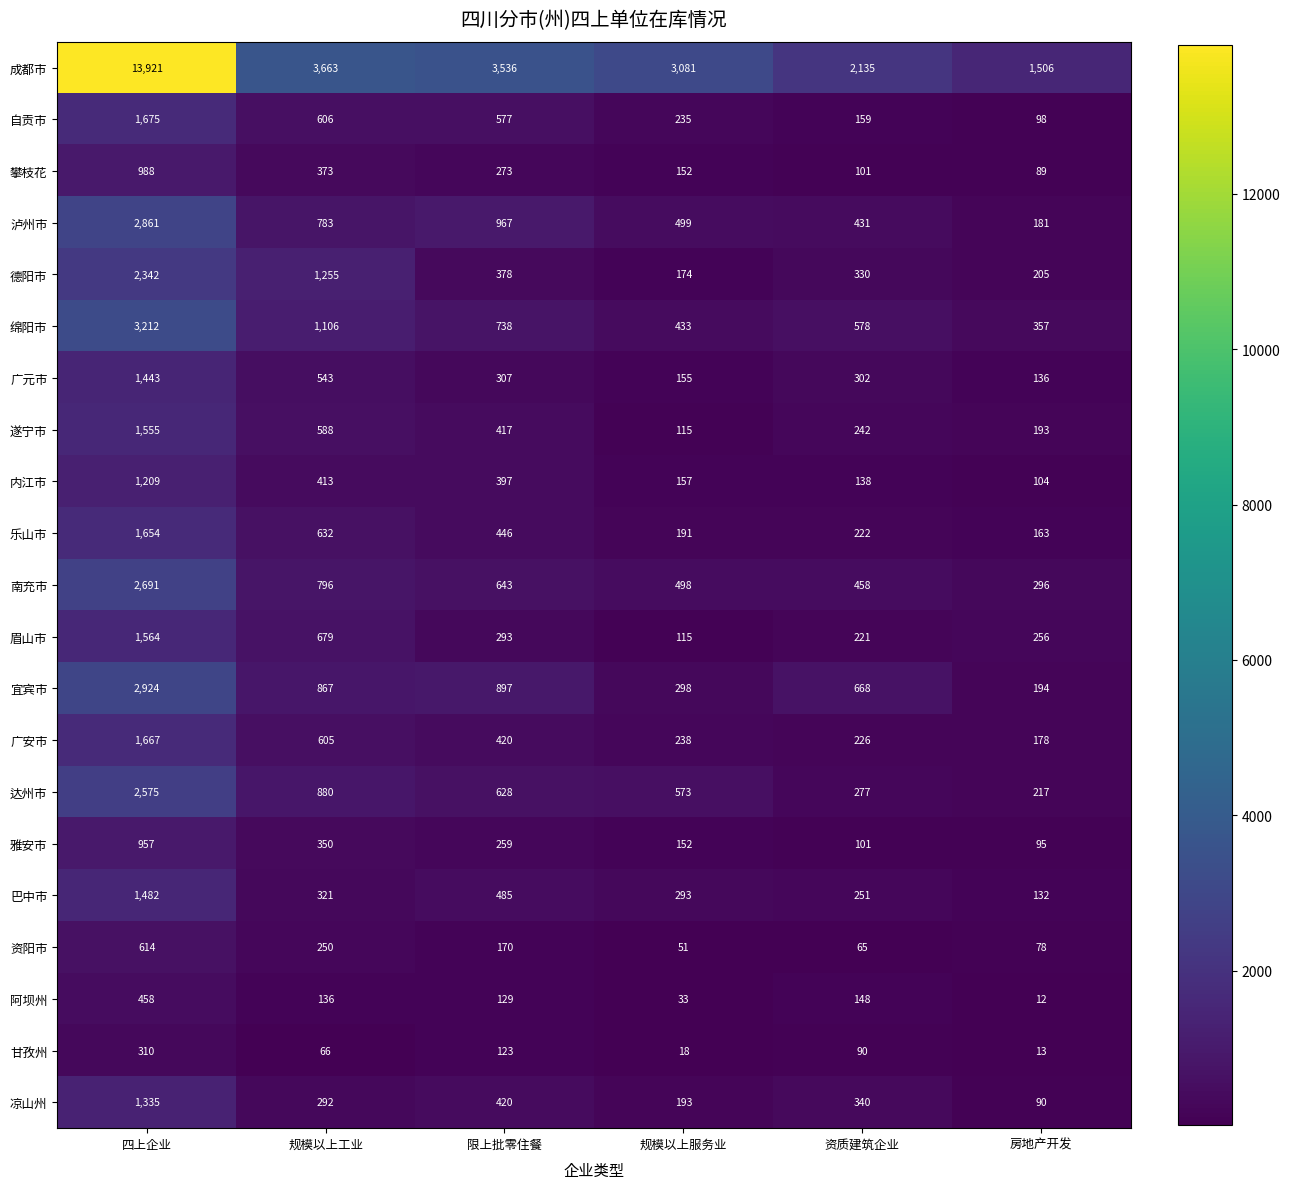

The value of 成都市 at 规模以上服务业 is 5132. True or false?

False